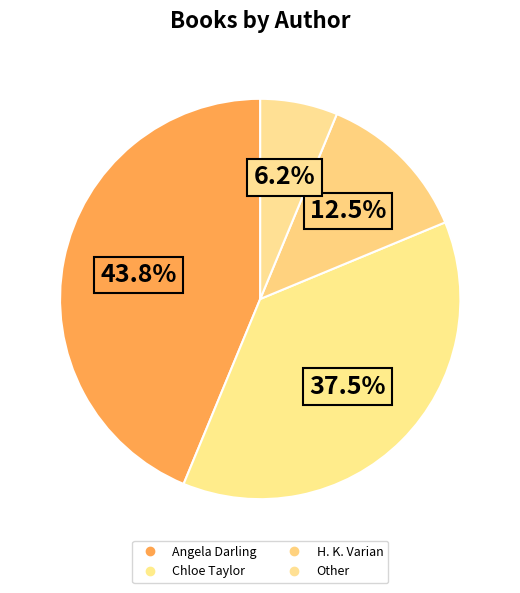

Is H. K. Varian the majority of the pie?

No